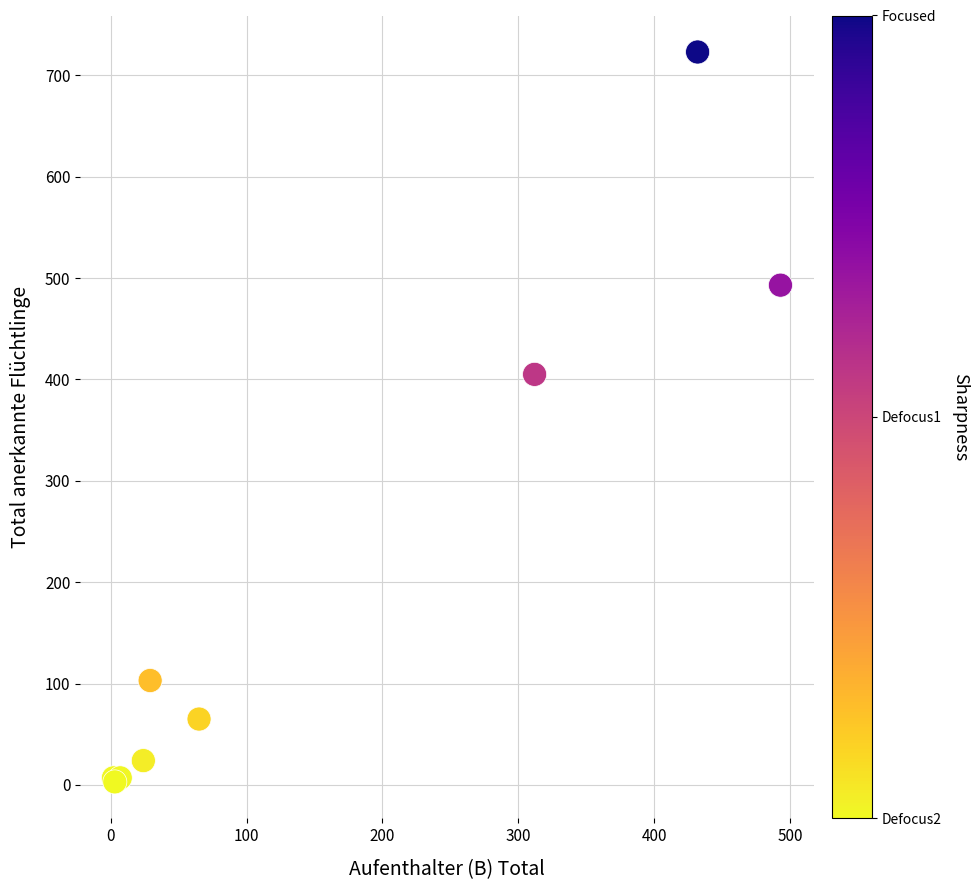

What Y value in the scatter plot is closest to 363?

405